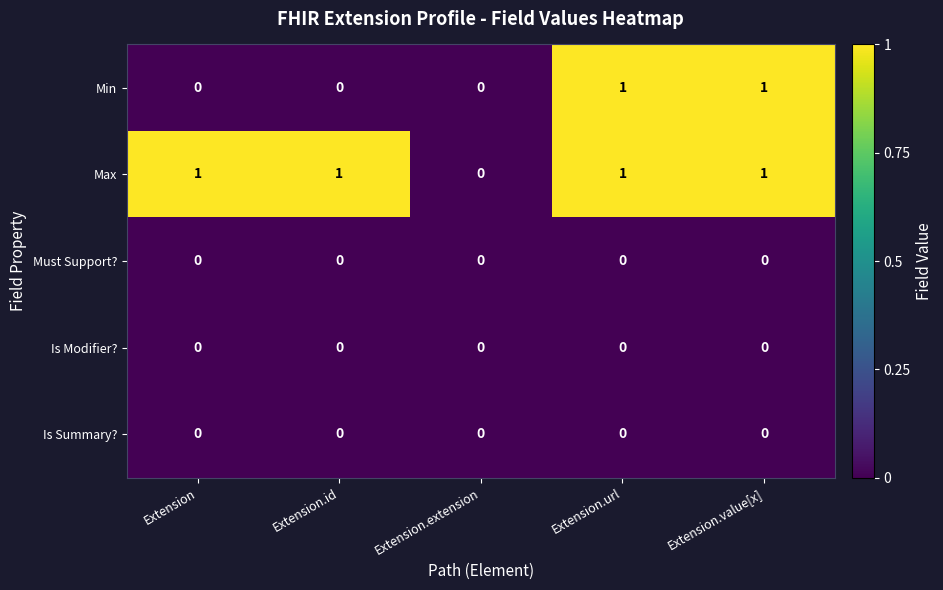

Reading right to left, list all the values displayed in this chart.

Min: 1	1	0	0	0
Max: 1	1	0	1	1
Must Support?: 0	0	0	0	0
Is Modifier?: 0	0	0	0	0
Is Summary?: 0	0	0	0	0